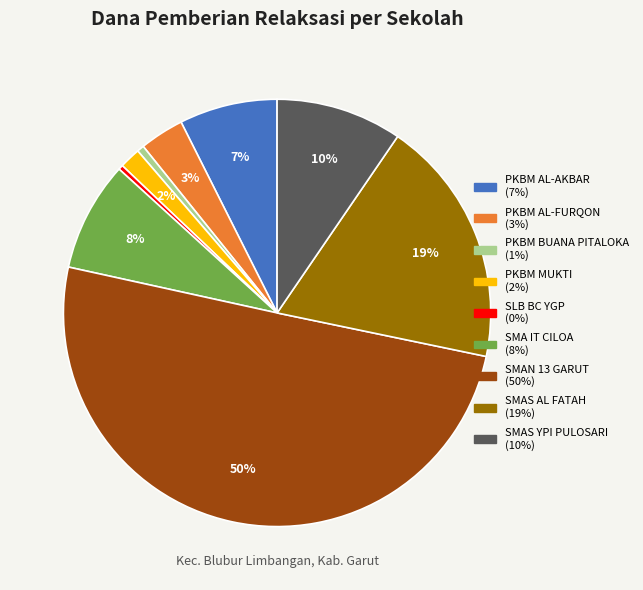

Is it true that PKBM MUKTI is 2% of the pie?

True